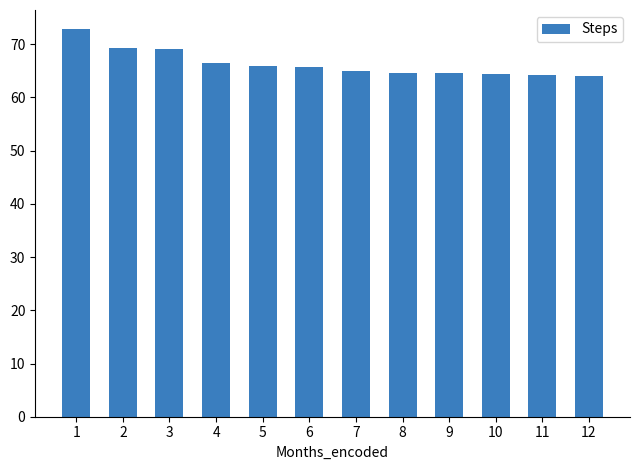

What is the difference between the second highest and second lowest values?

5.2